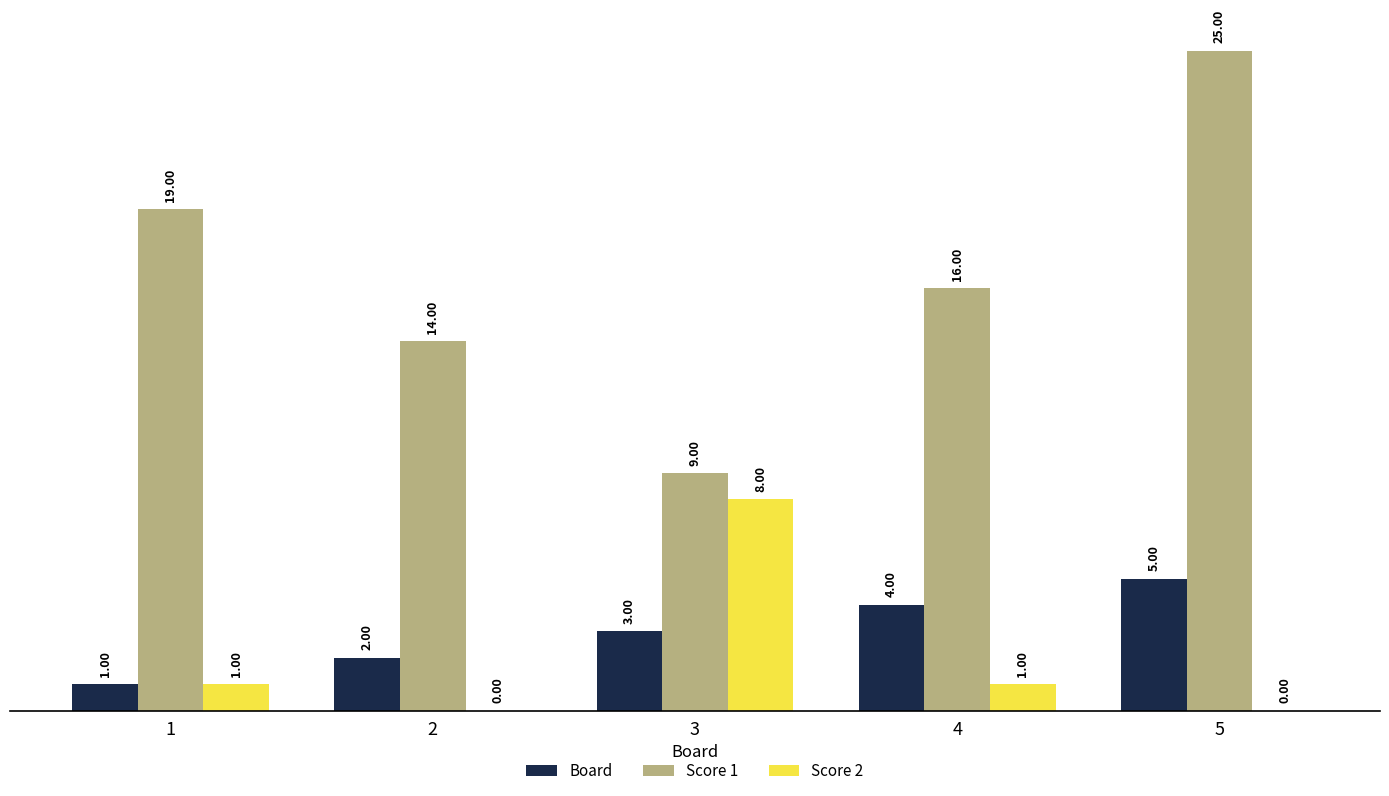

Between 1 and 3, which series saw the biggest shift?

Score 1